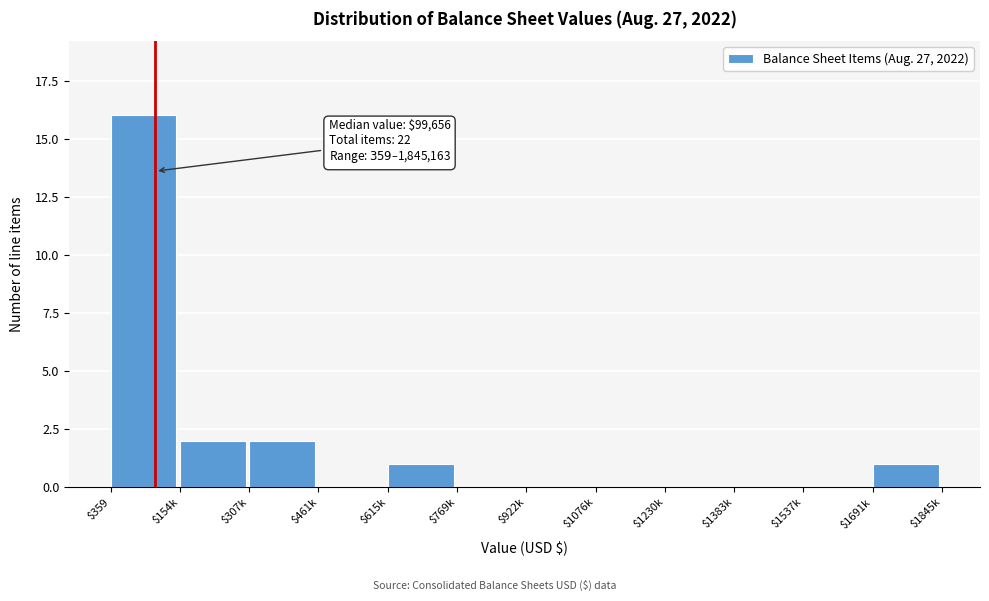

Which category has the highest value across all series?

$359